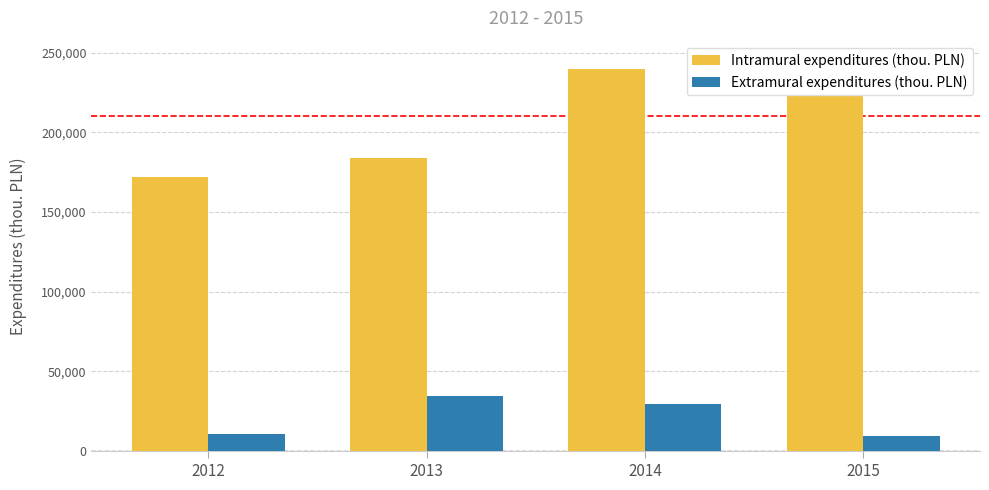

Rank the series by their maximum value, from highest to lowest.

Intramural expenditures (thou. PLN), Extramural expenditures (thou. PLN)